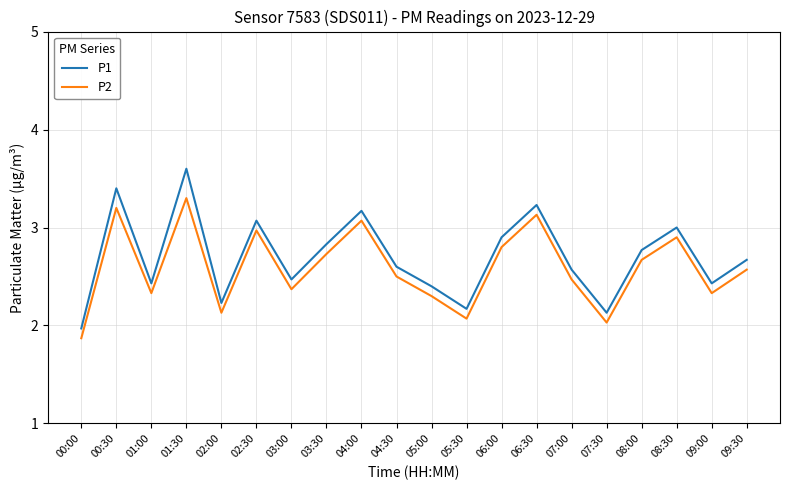

True or false: P1 has more than 0 interior local peaks.

True